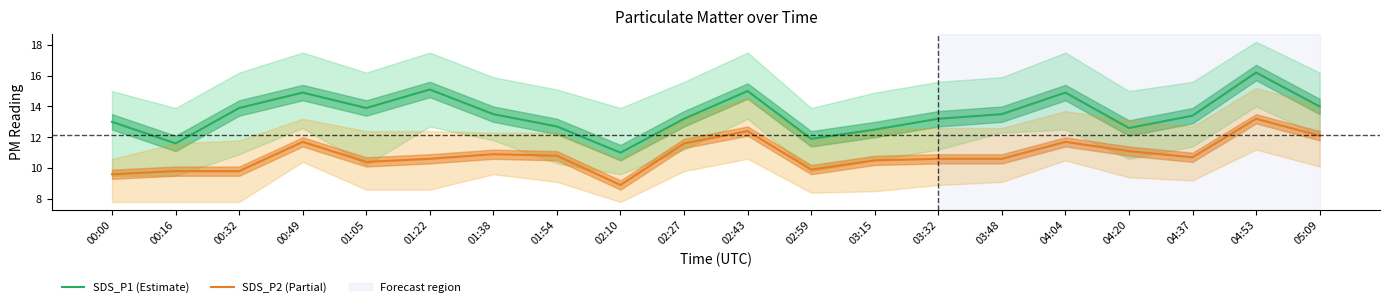

True or false: SDS_P2 (Partial) has a value of 9.8 at 00:16.

True